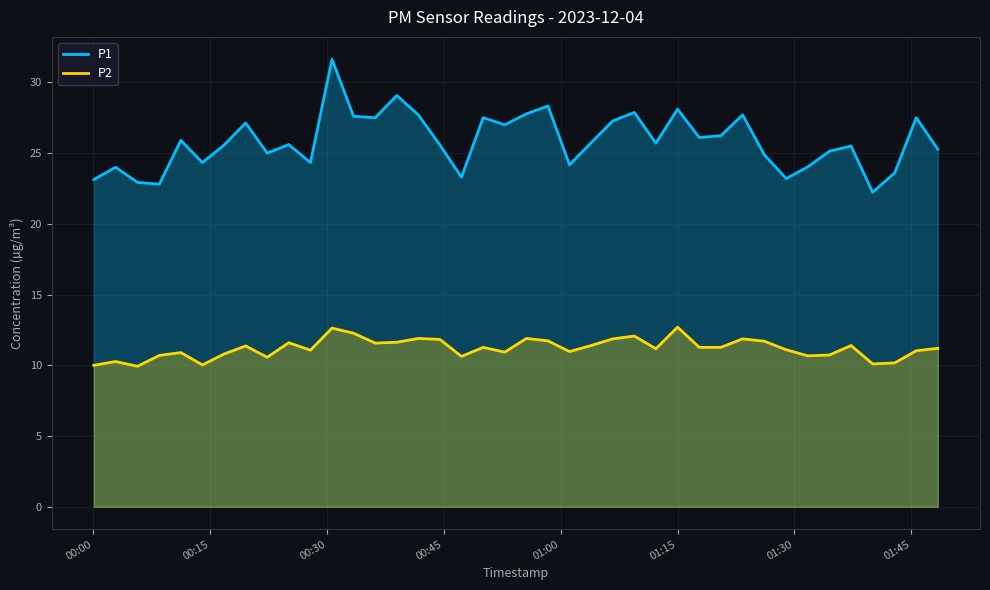

What is the value of the P2 point at the 23rd from the left?

11.0